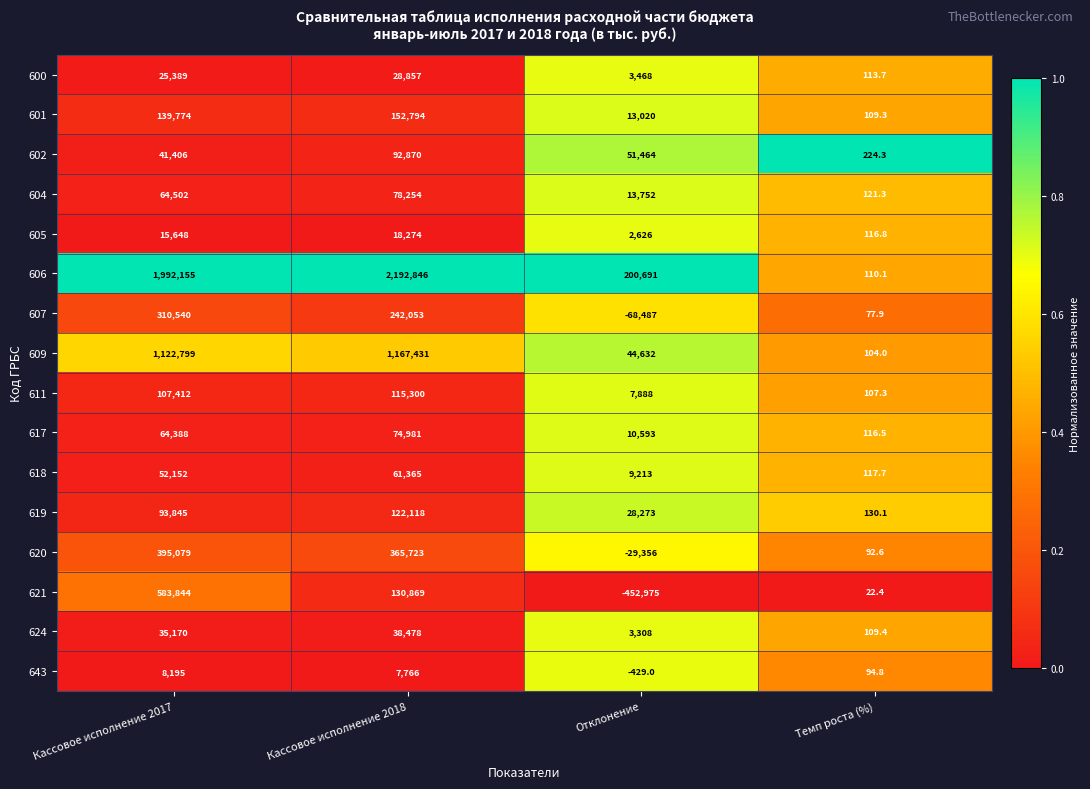

What is the difference between the 600 values at Кассовое исполнение 2017 and Темп роста (%)?

25275.3